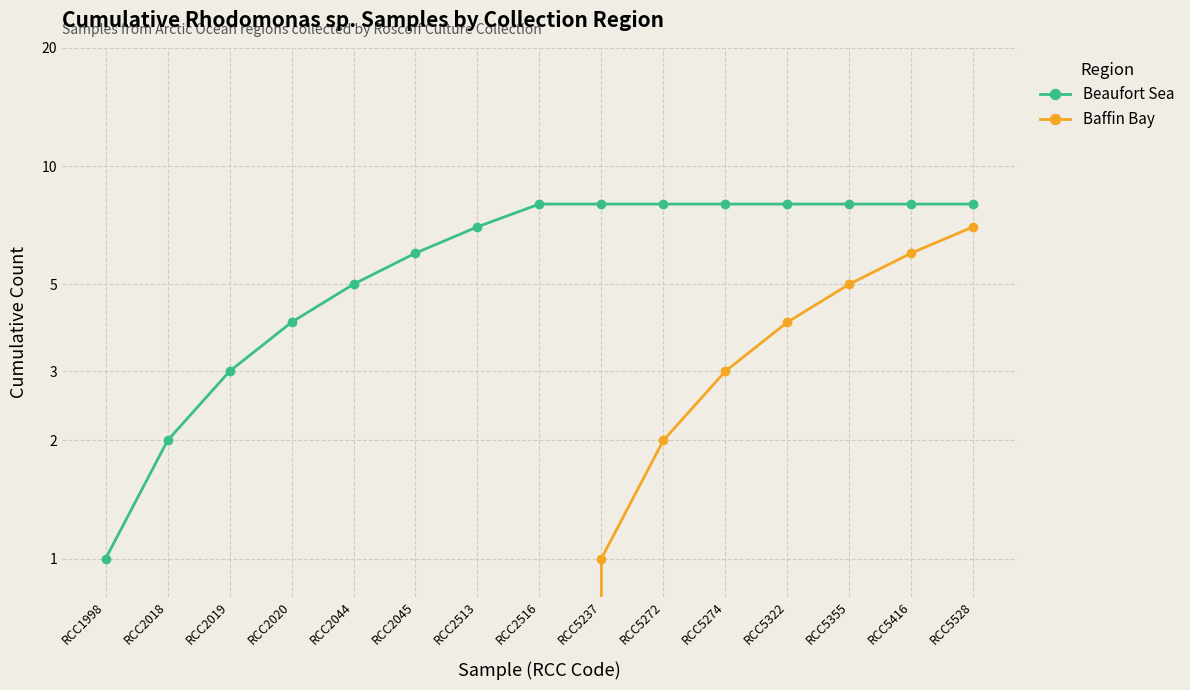

True or false: Beaufort Sea has more than 1 points higher than both neighbors.

False